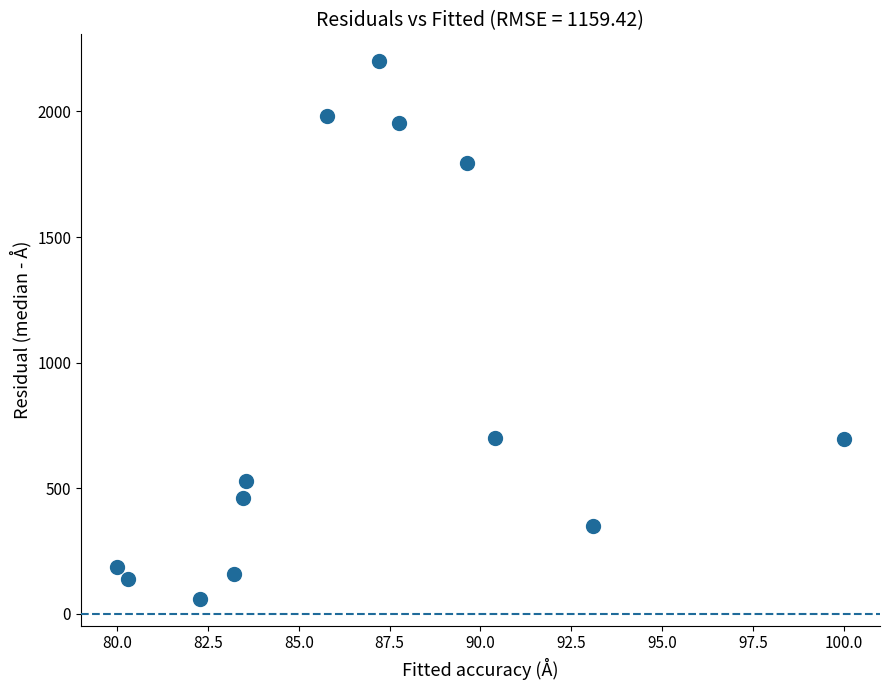

What is the range of Y values (max minus min)?

2140